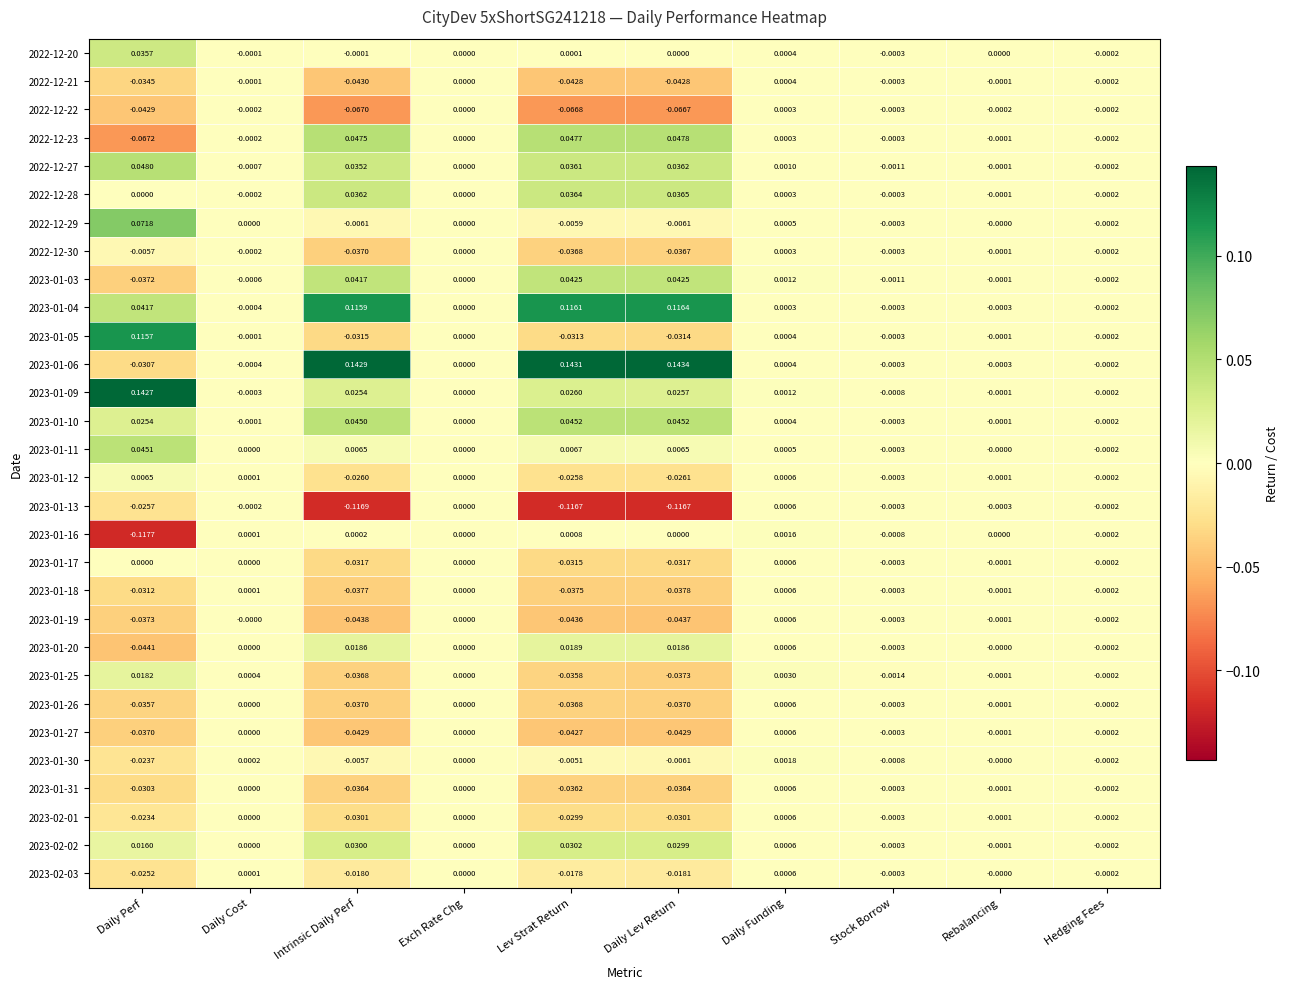

At which label does 2022-12-29 first exceed 0?

Daily Perf